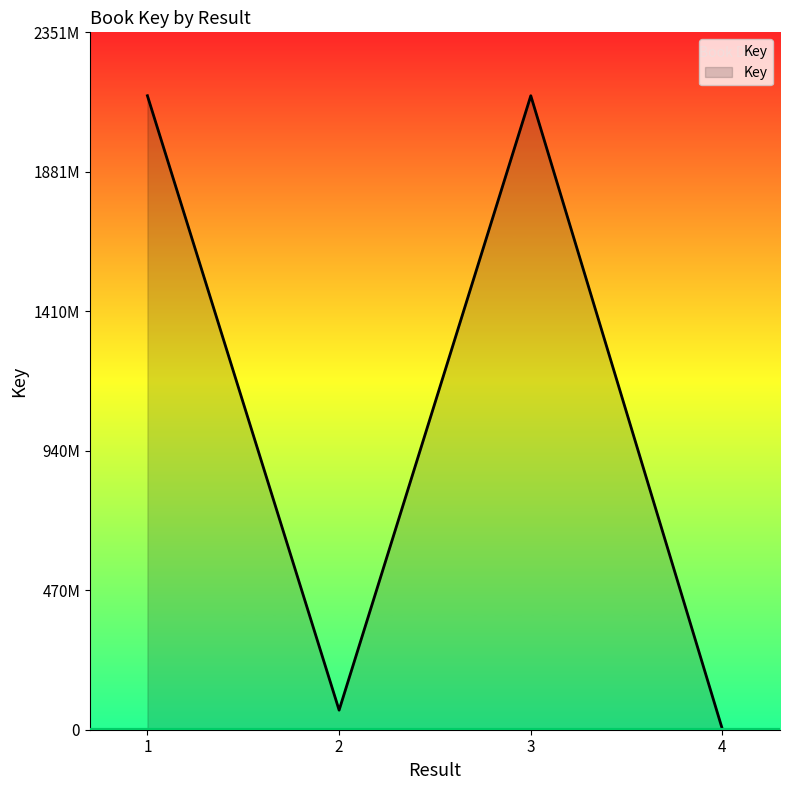

Does the chart display data point markers on the line(s)?

No